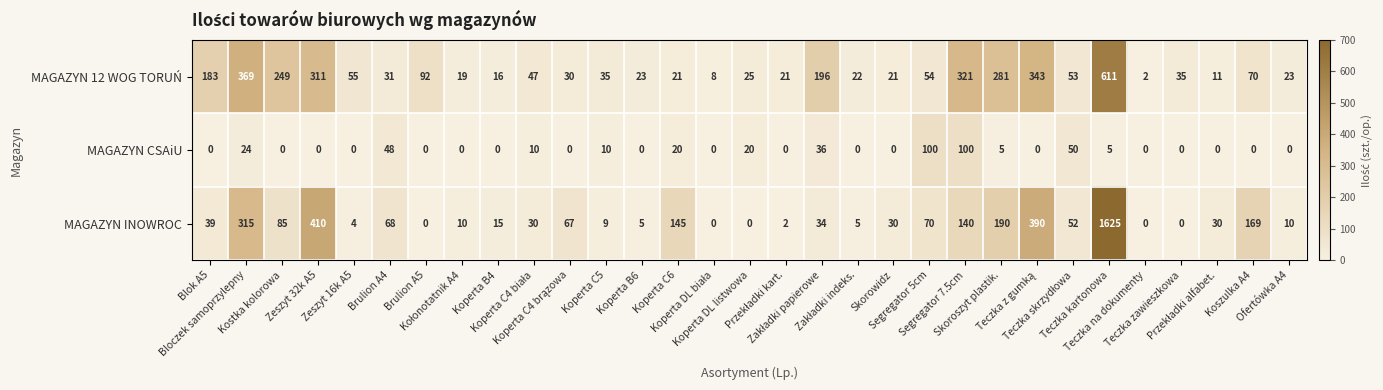

Which series has the largest total across all categories?

MAGAZYN INOWROC